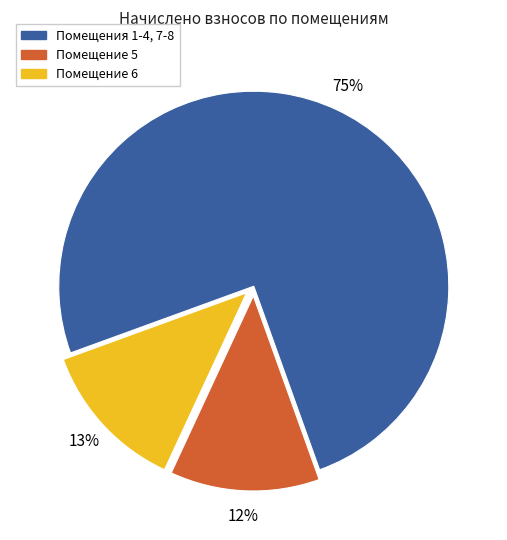

How many slices are in this pie chart?

3